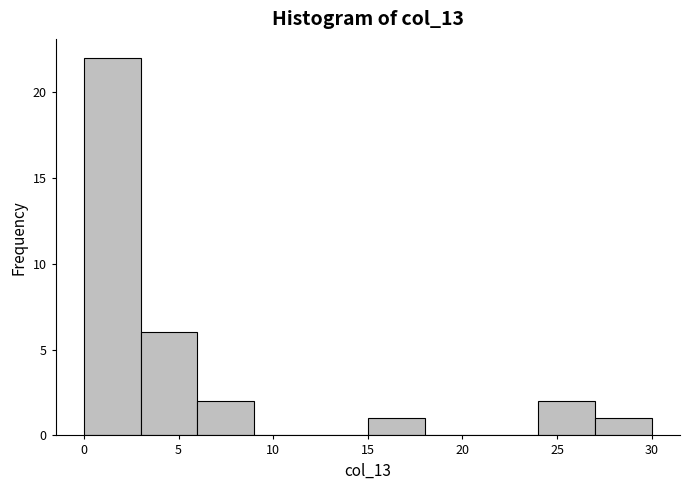

How tall is the bar that spans 6 to 9 on the x-axis? The values are not printed on the chart, so give them approximately, as read against the axis.

2